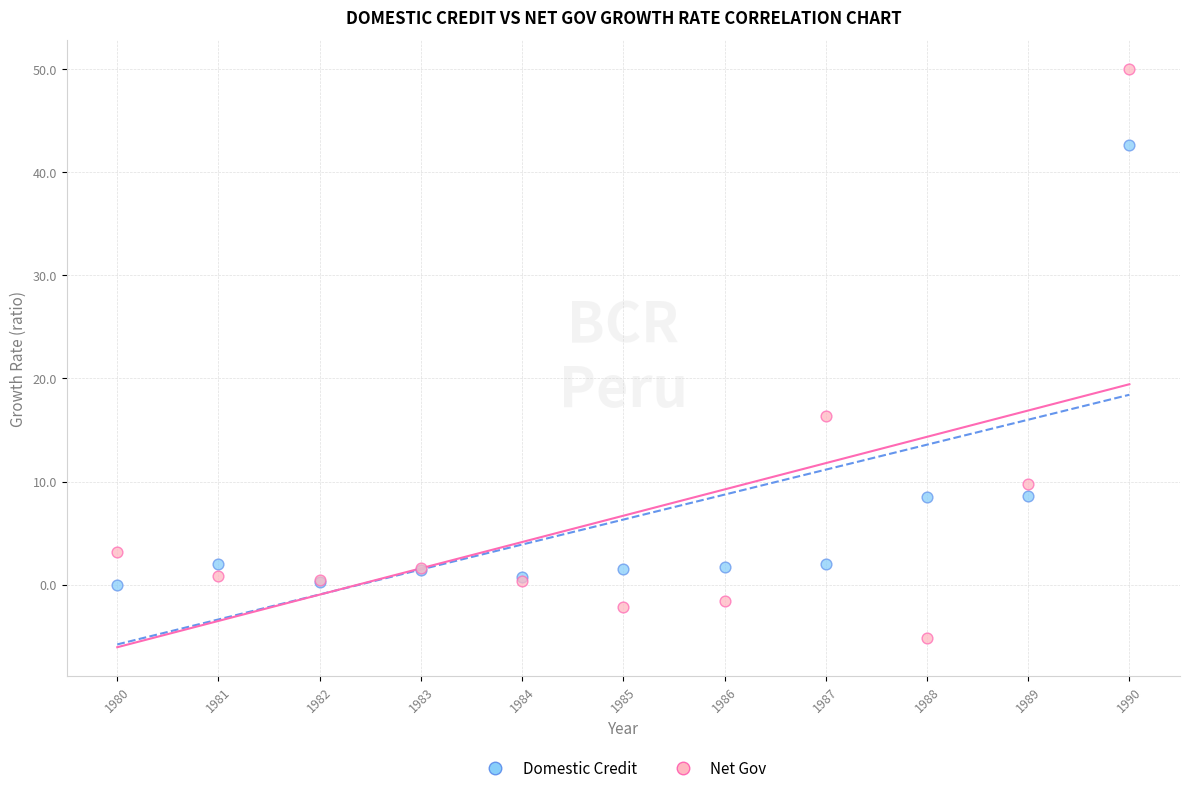

Which series has the widest spread of Y values?

Net Gov